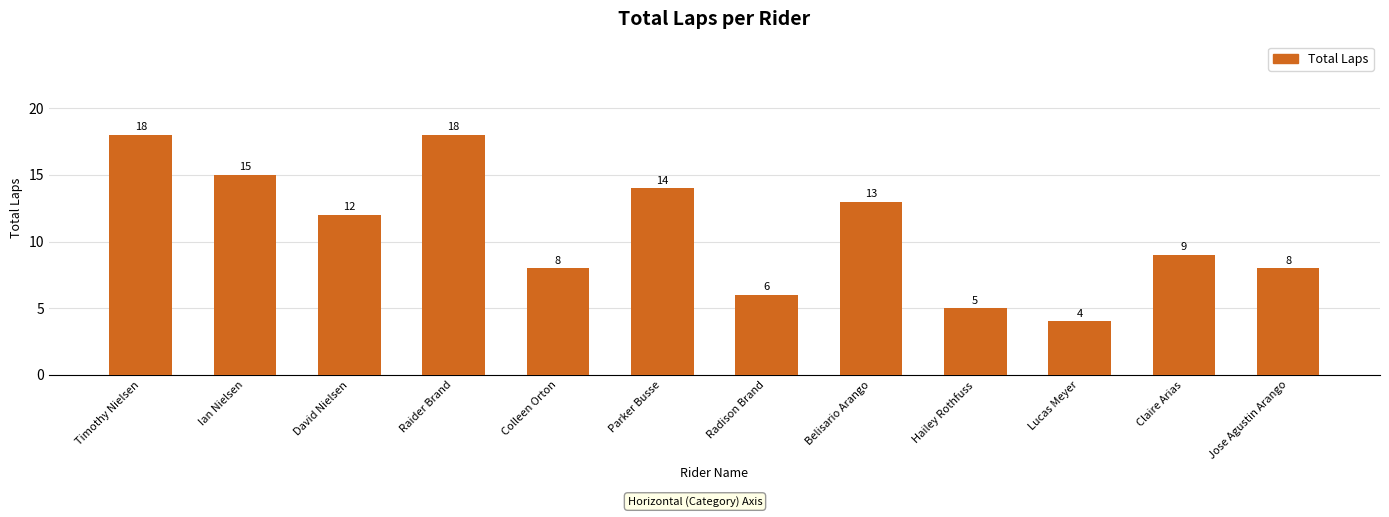

What is the label of the 5th bar from the right?

Belisario Arango